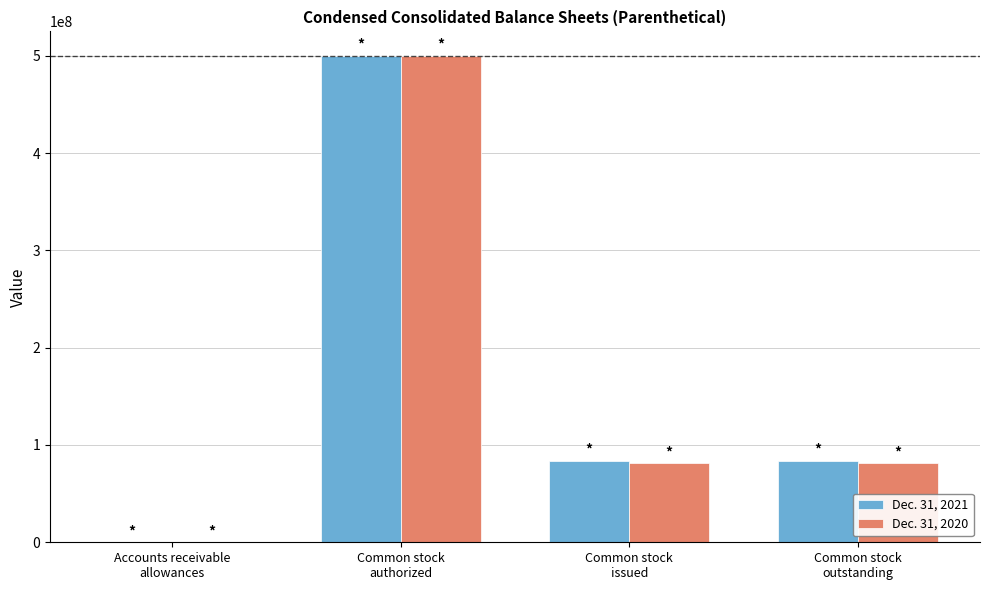

What is the greatest value displayed?

500000000